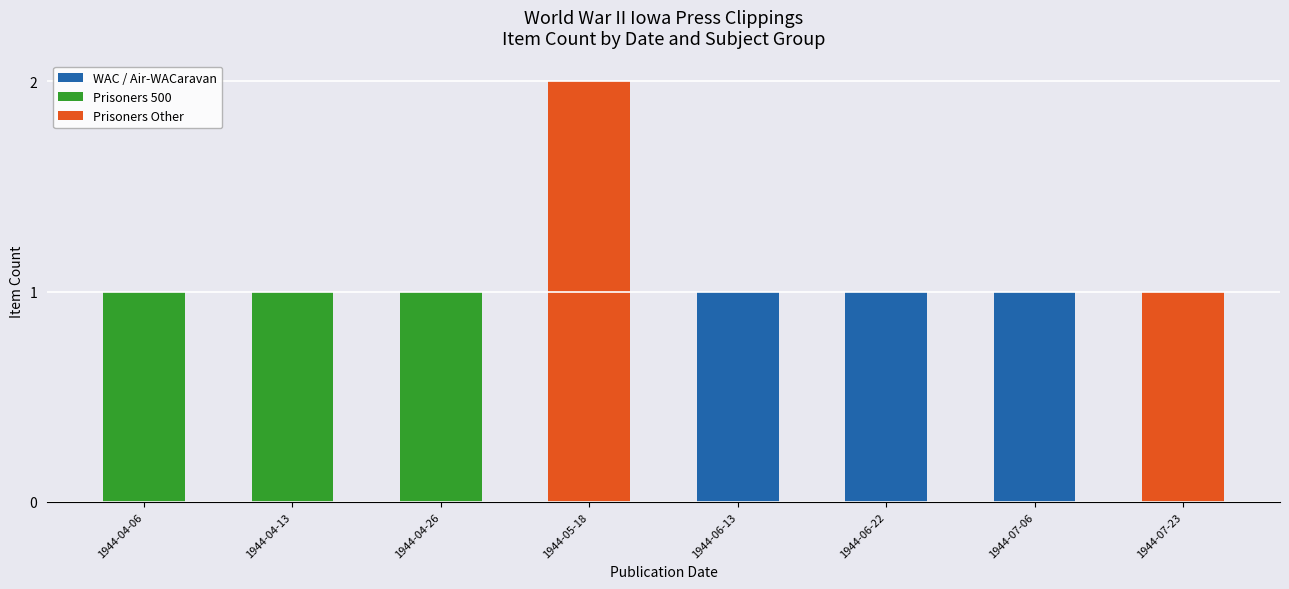

At which category is the sum across all series the highest?

1944-05-18